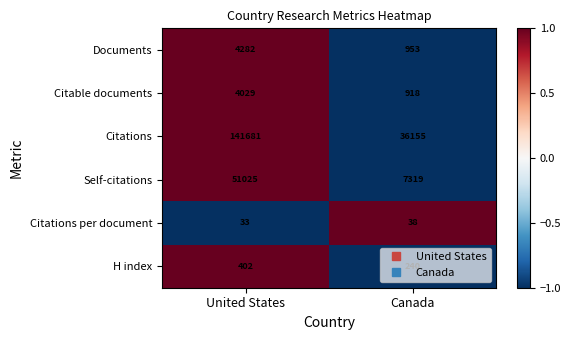

At which label does H index reach its minimum?

Canada